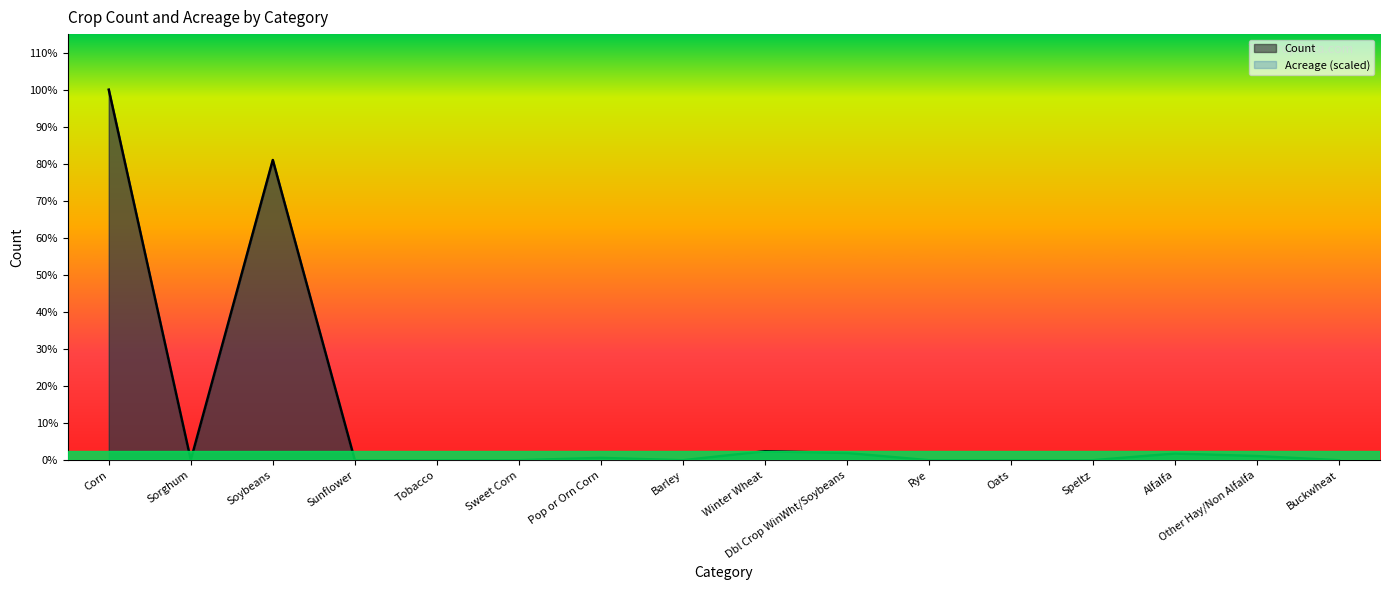

How many values in the Count series exceed 15101?

7